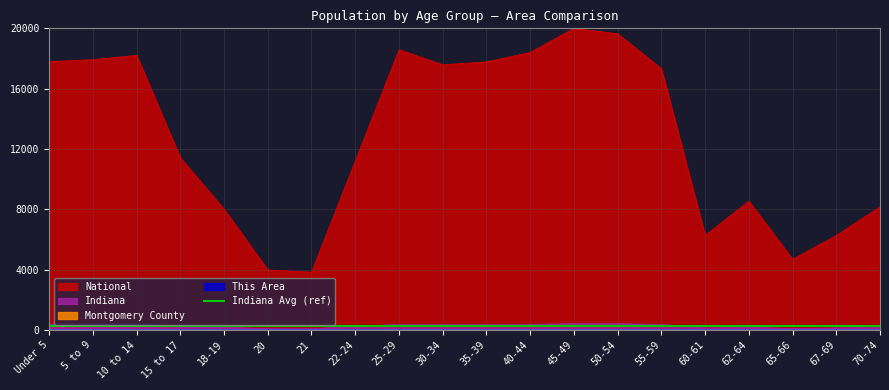

The Indiana series shows 417.4 at 45-49. True or false?

True